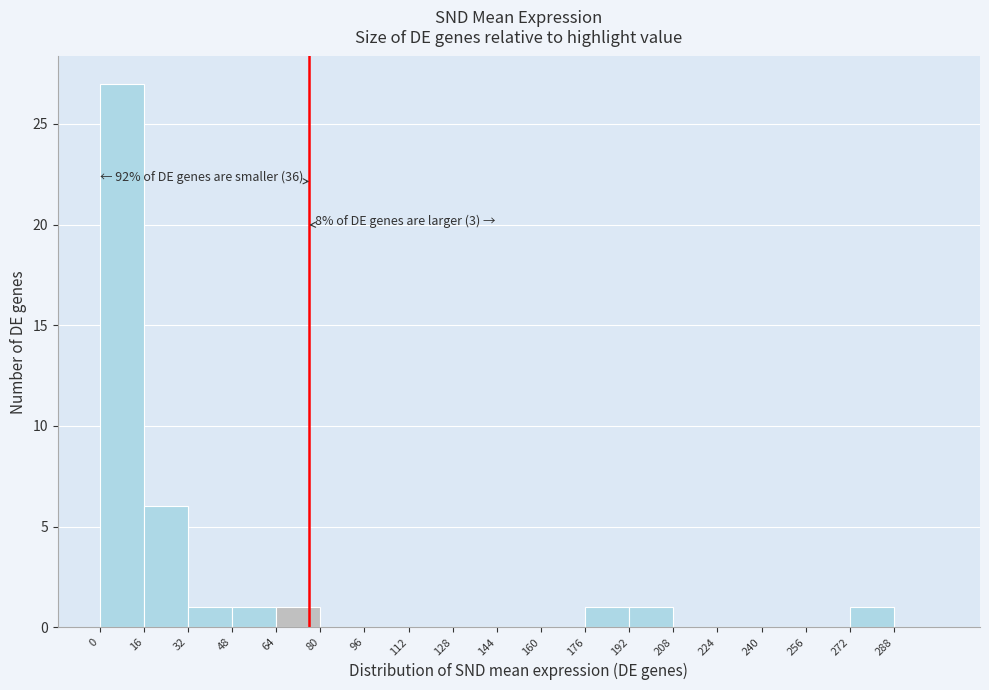

Which range on the x-axis has the tallest bar?

0 to 16